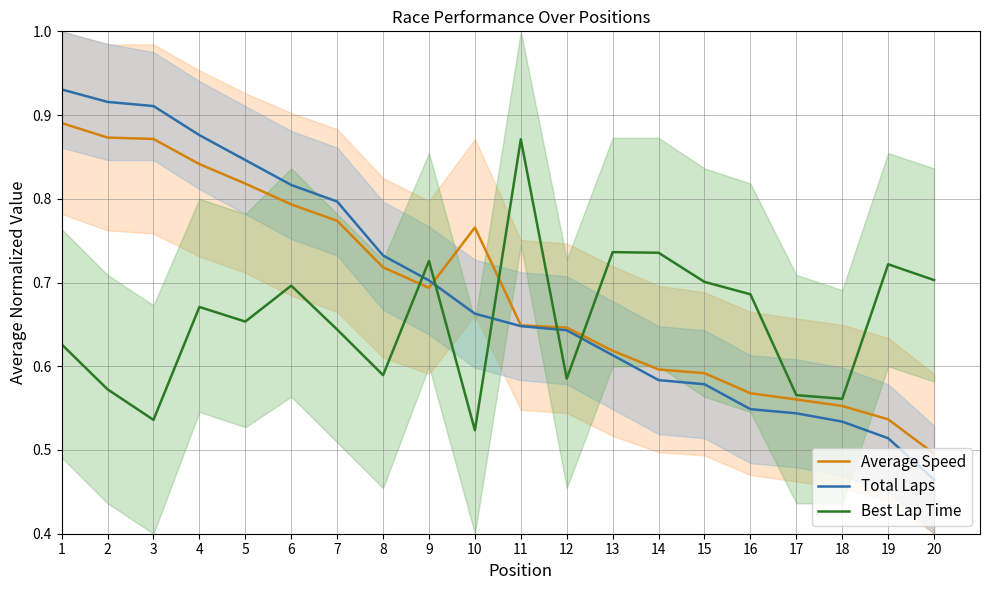

True or false: Total Laps has more than 0 interior local peaks.

False